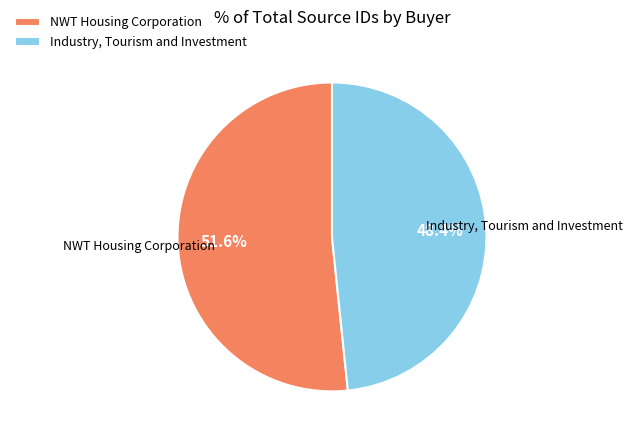

Rank the categories by value from highest to lowest.

NWT Housing Corporation, Industry, Tourism and Investment